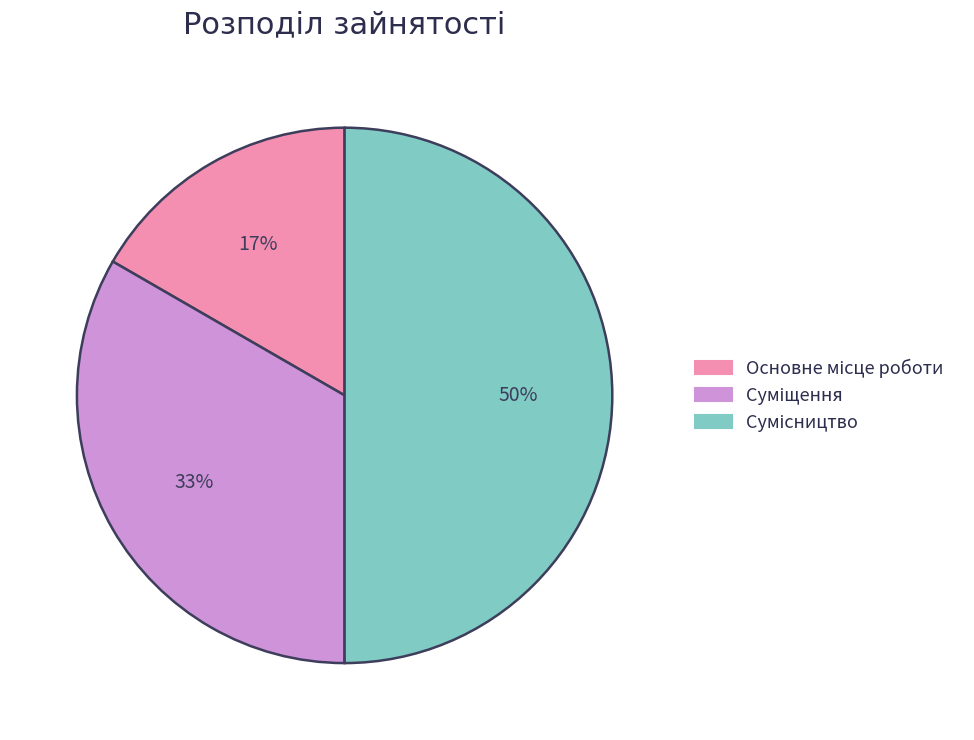

To the nearest percent, what is the difference between the largest and smallest slice percentages?

33%